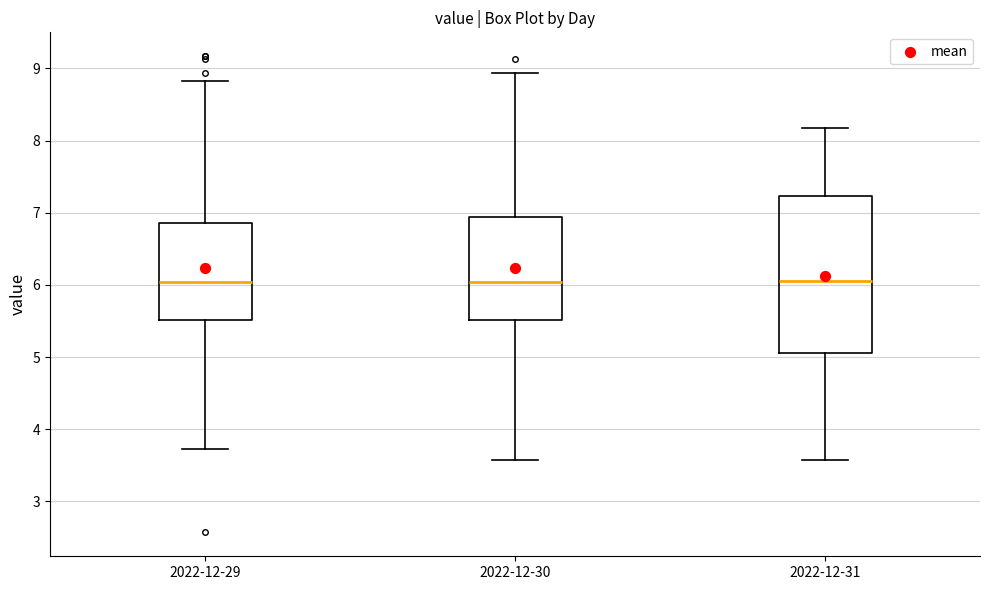

Where is the lower edge of the box for 2022-12-30 on the y-axis? The values are not printed on the chart, so give them approximately, as read against the axis.

5.5